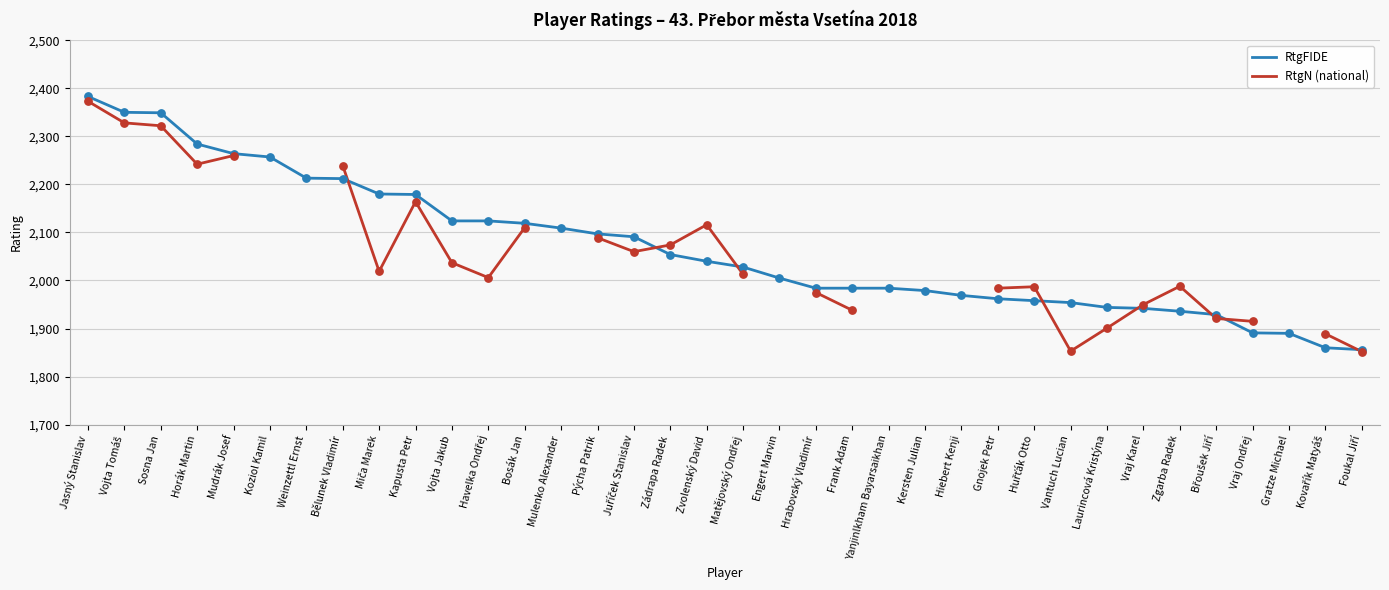

Which series reaches the minimum Y coordinate?

RtgN (national)